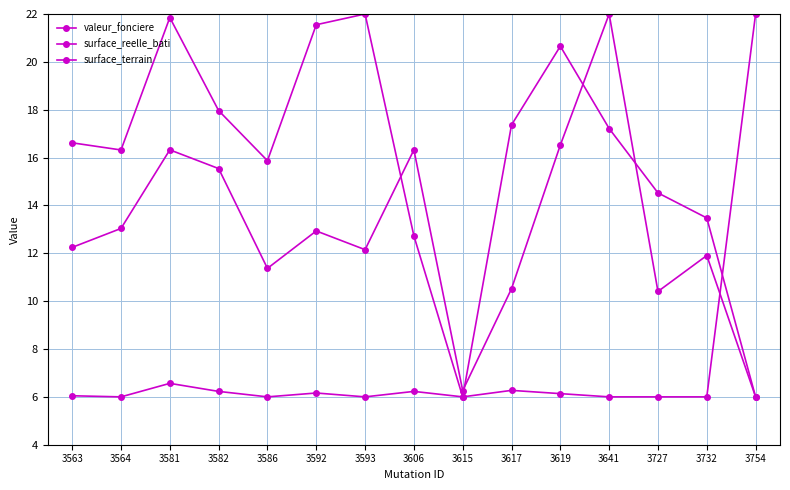

Which series has the largest range (max minus min)?

valeur_fonciere